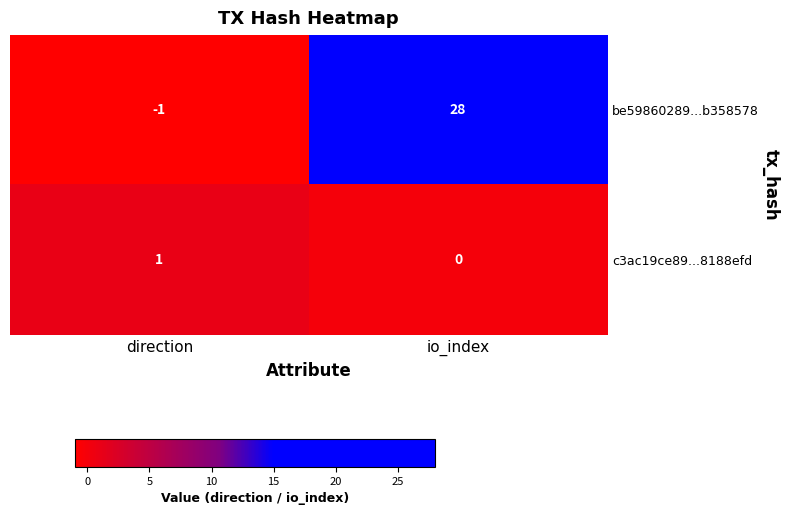

Which series has the largest total across all categories?

be59860289...b358578